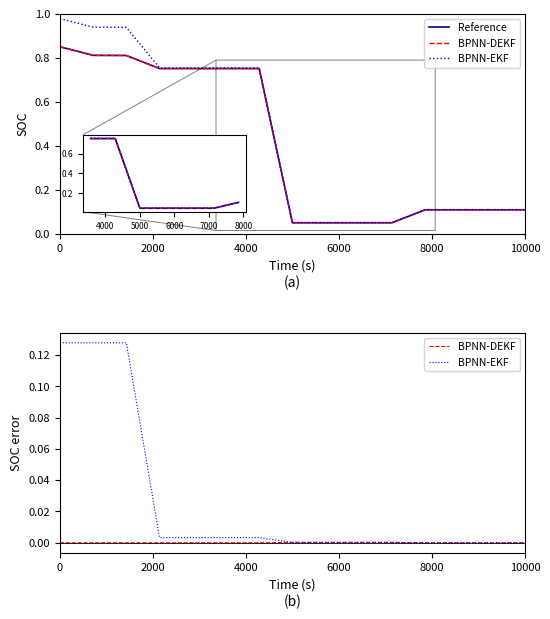

How many positive values does the BPNN-EKF series have?

11